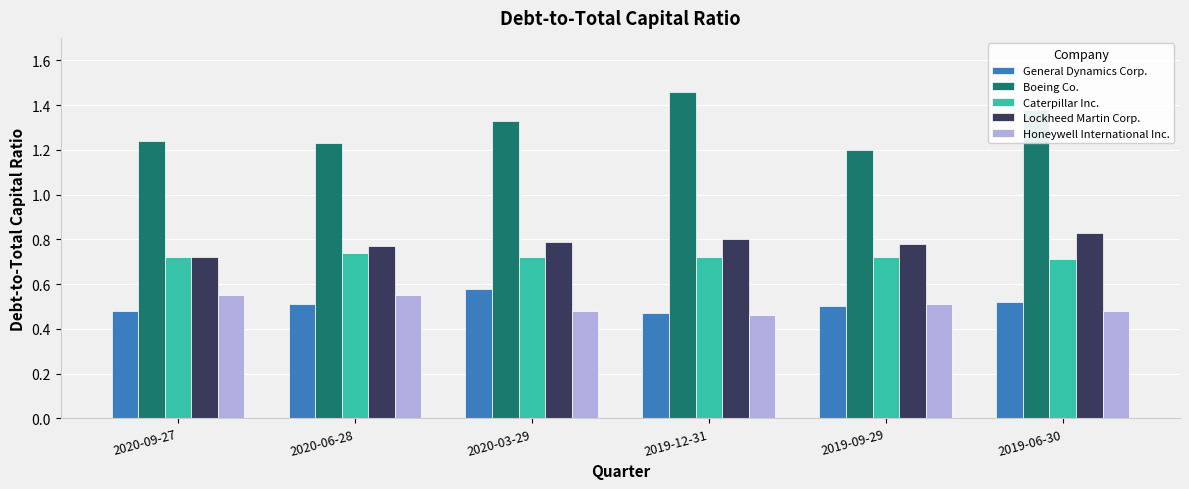

The value of Caterpillar Inc. at 2020-06-28 is 0.7. True or false?

True